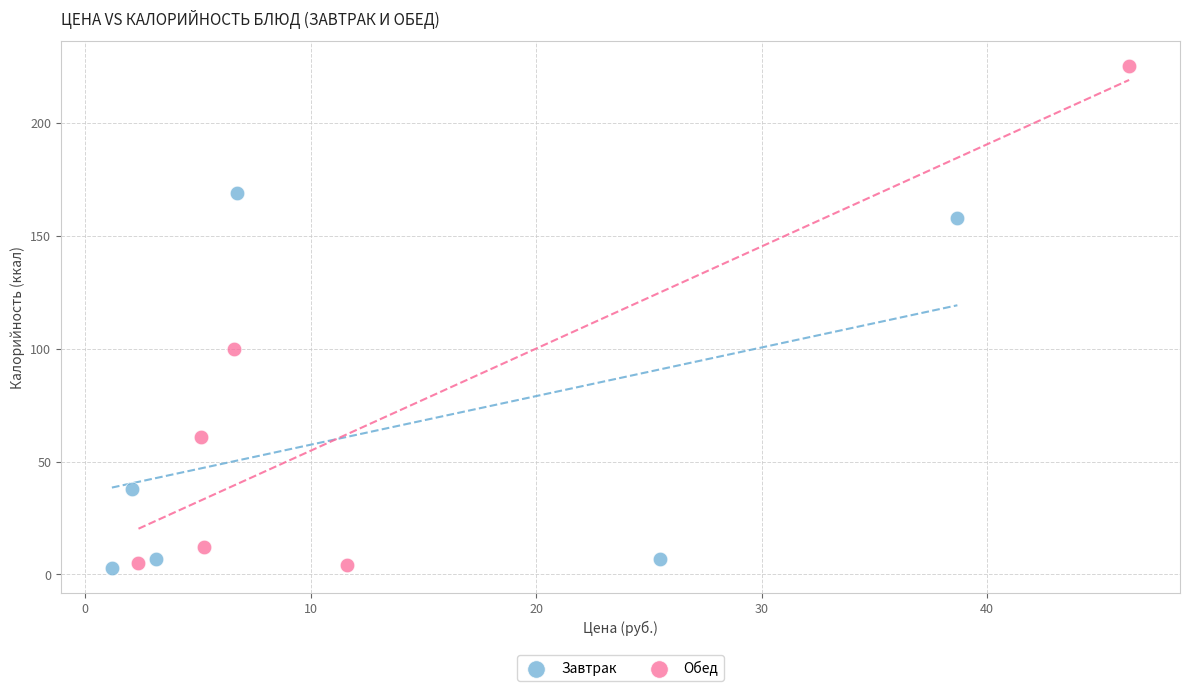

Which series has the largest Y range (max minus min)?

Обед